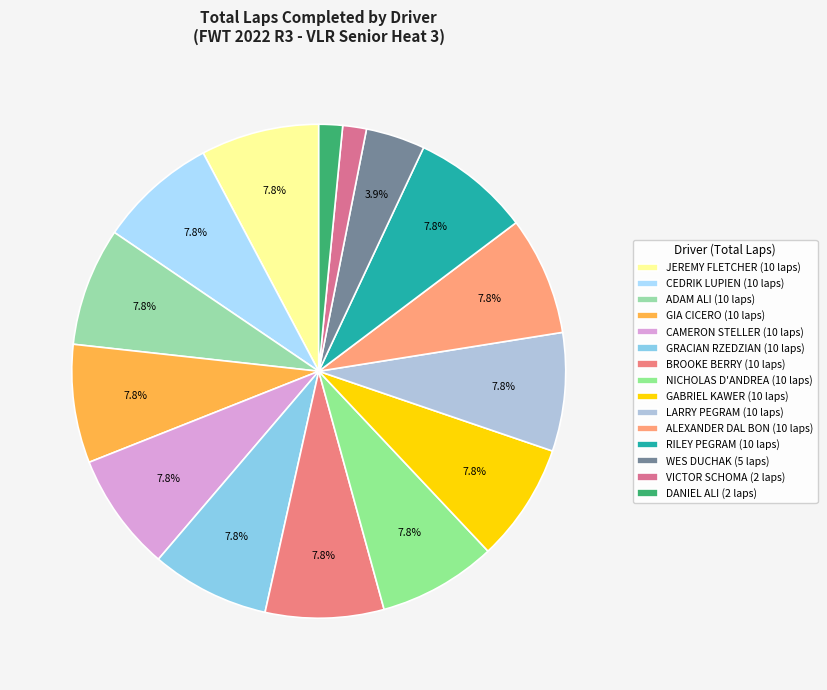

To the nearest percent, what is the average slice percentage?

7%